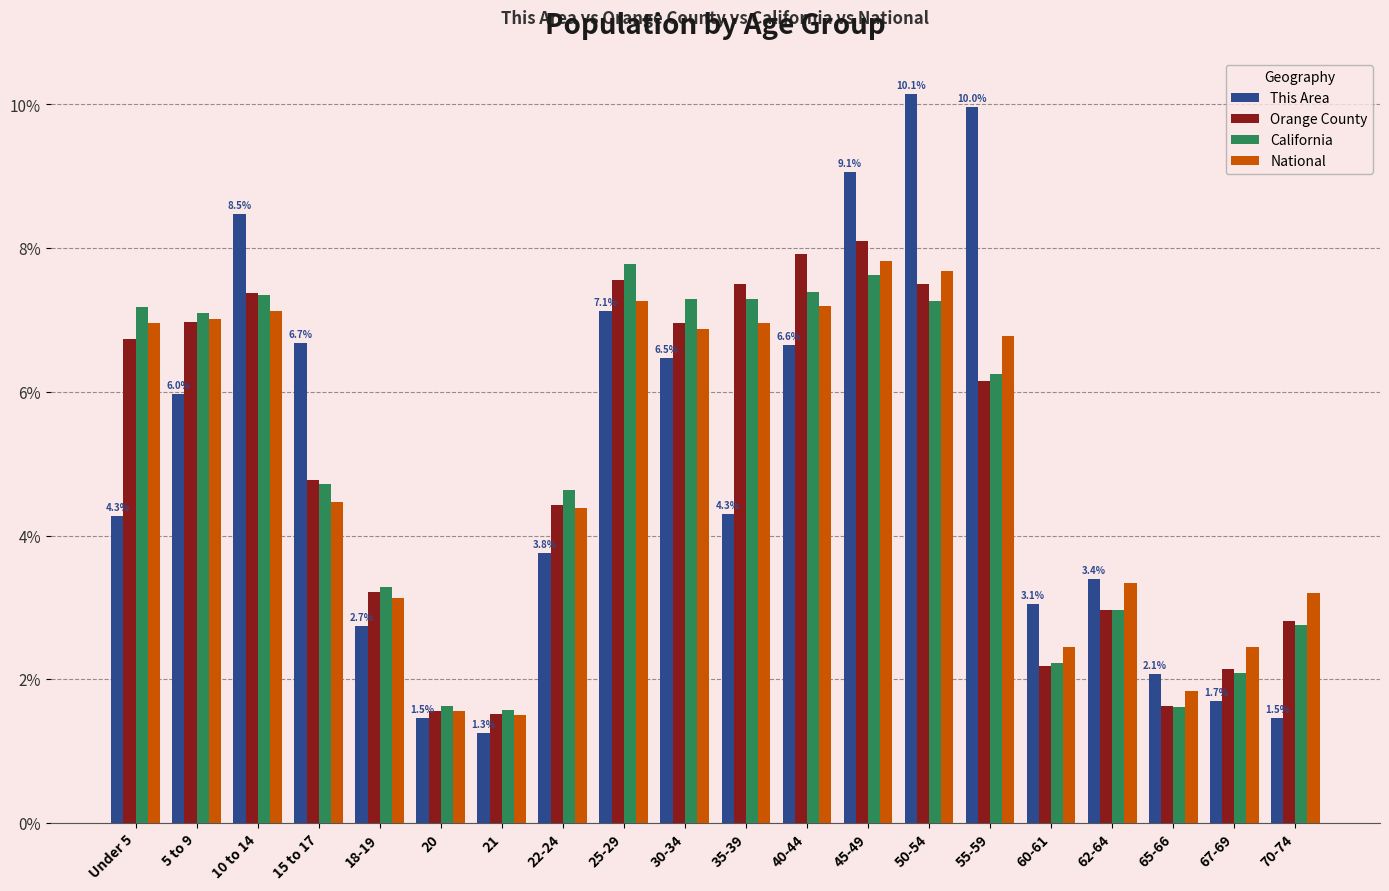

What is the value of the California bar at the 13th from the left?

7.6